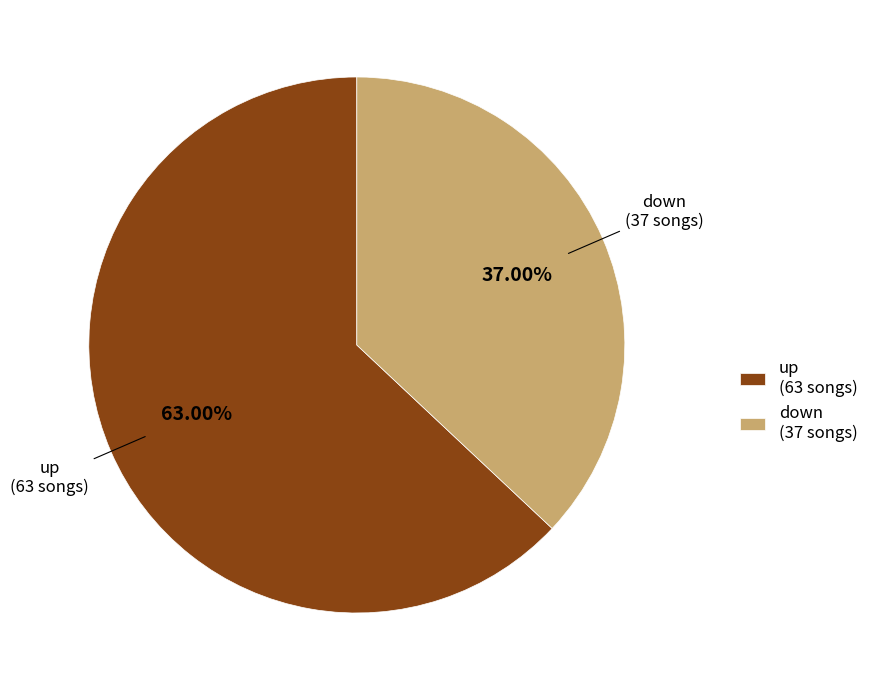

True or false: down accounts for 37% of the total.

True